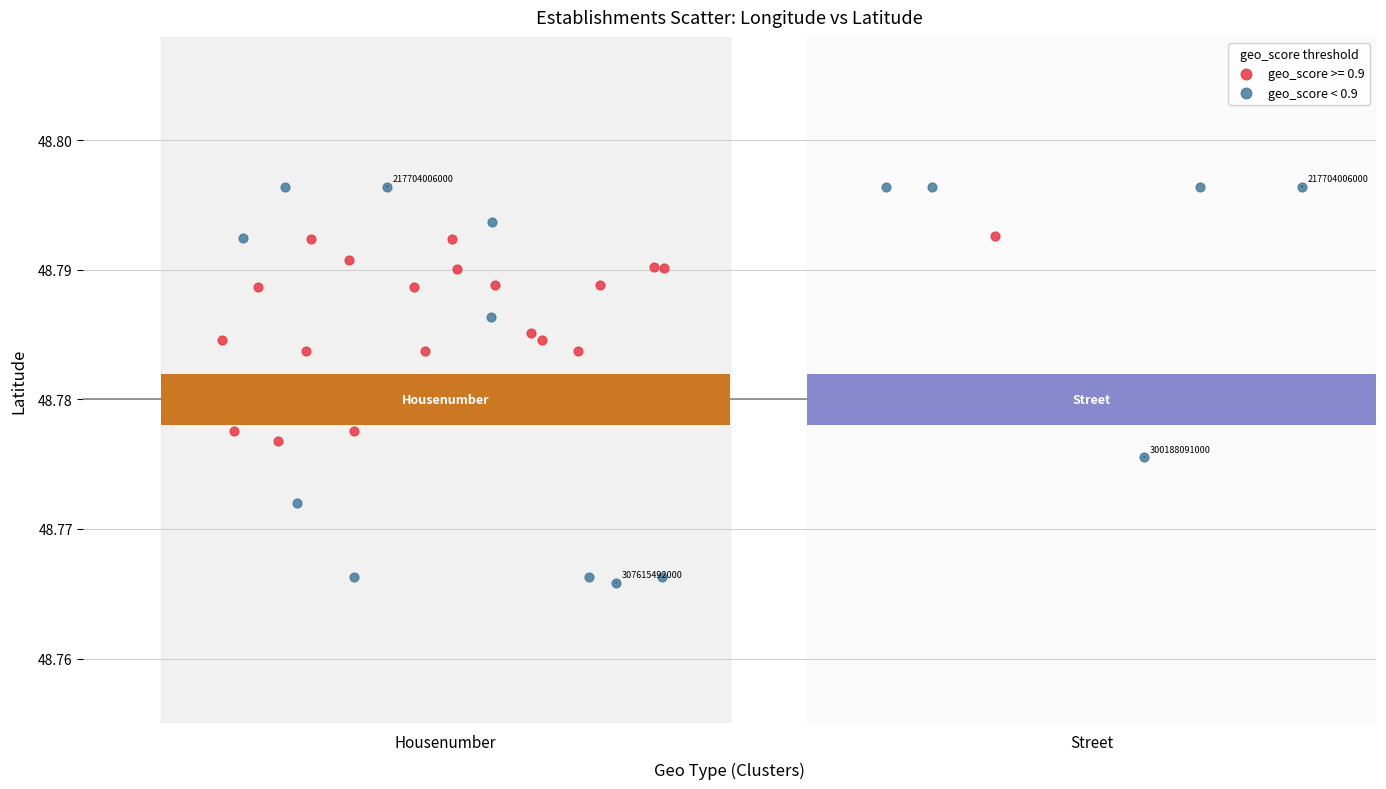

Which series contains the highest Y value?

geo_score < 0.9